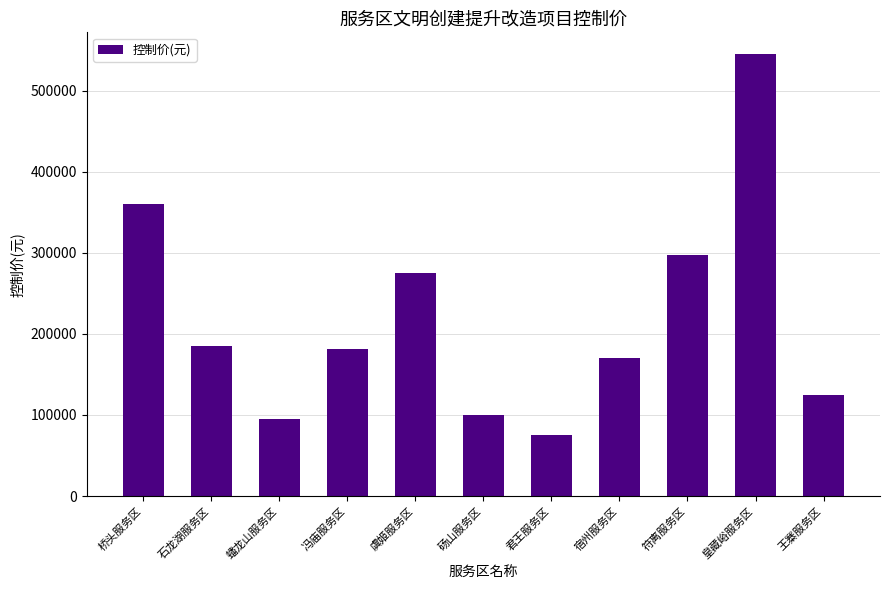

What is the difference between the values at 石龙湖服务区 and 宿州服务区?

14717.2